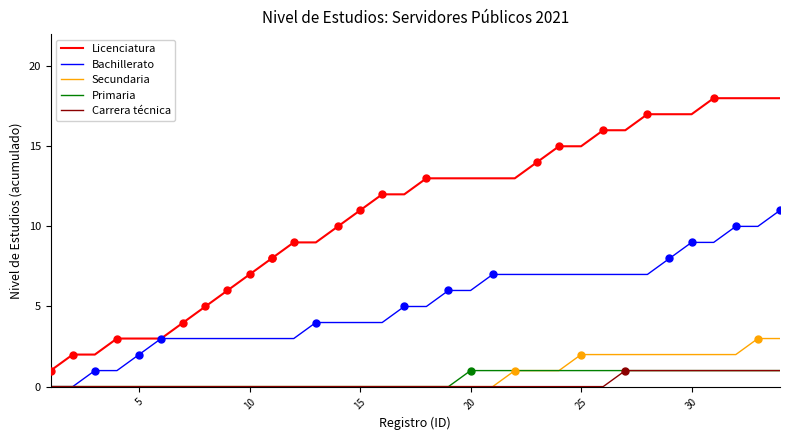

Which series has the widest spread of values?

Licenciatura